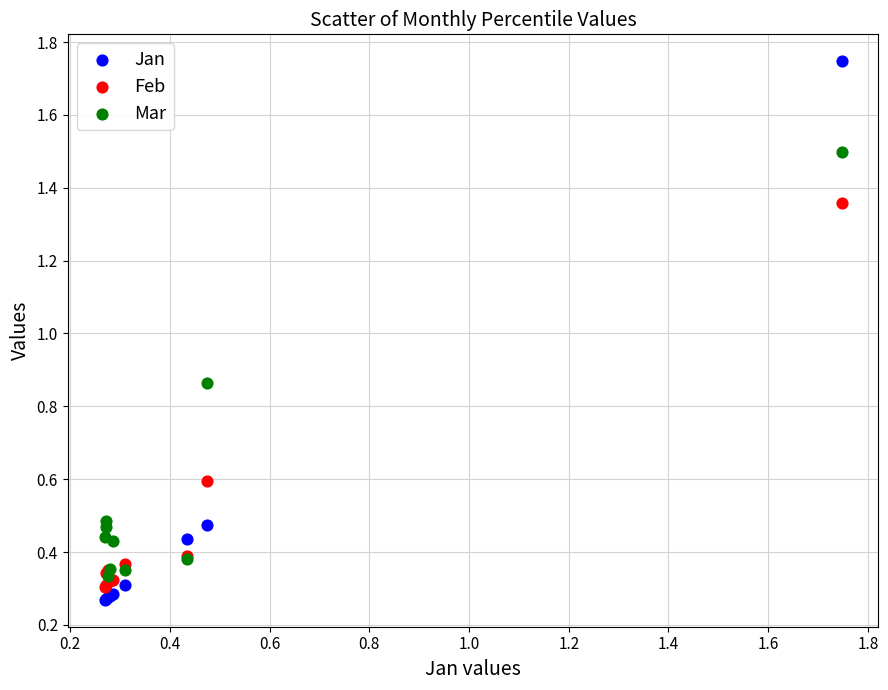

Which series reaches the minimum Y coordinate?

Jan